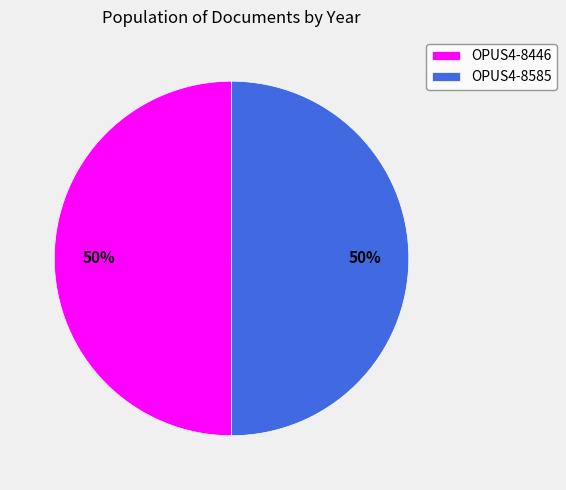

To the nearest percent, what is the average slice percentage?

50%